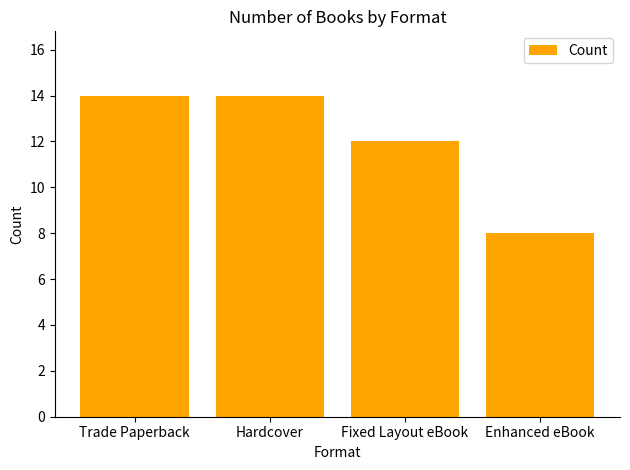

Approximately how many times larger is the value at Fixed Layout eBook compared to Trade Paperback?

0.9